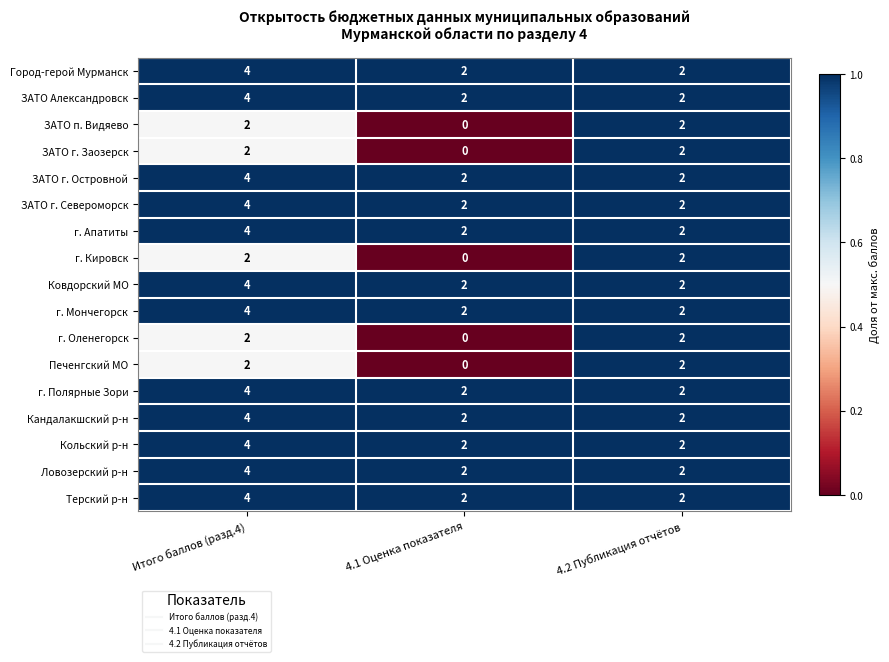

What is the total value across all series at Итого баллов (разд.4)?

58